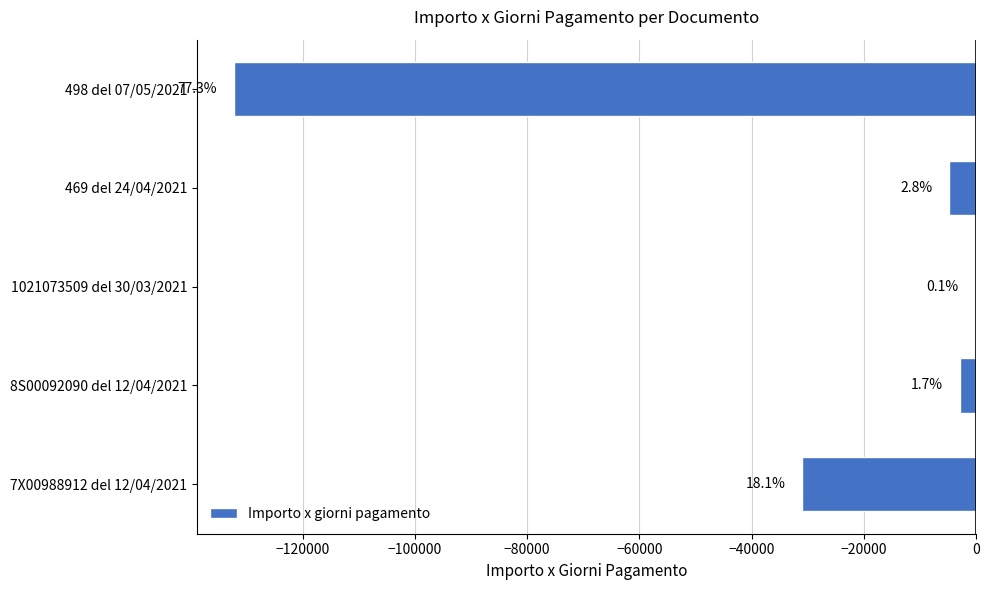

Are the bars horizontal?

Yes